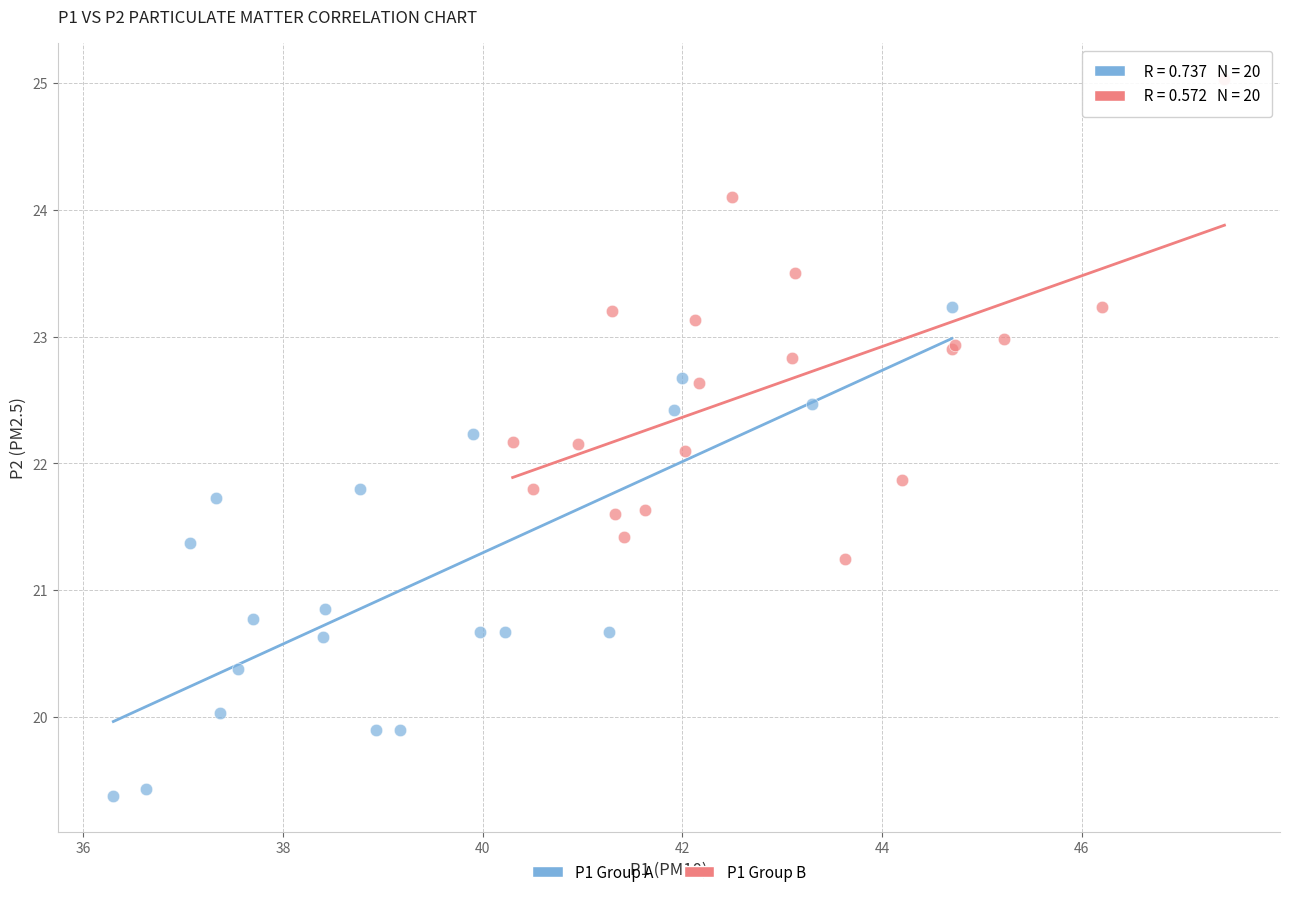

Which series contains the highest Y value?

P1 Group B